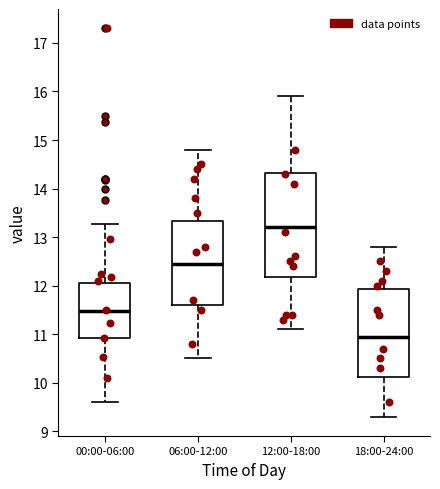

Reading left to right, transcribe this box plot: for each box, give where its median line is, the range the box spans, and where its two whiskers end, as read against the y-axis. The values are not printed on the chart, so give them approximately, as read against the axis.

00:00-06:00: median 11.5, box 10.9 to 12.0, whiskers 9.6 to 13.3
06:00-12:00: median 12.5, box 11.6 to 13.3, whiskers 10.5 to 14.8
12:00-18:00: median 13.2, box 12.2 to 14.3, whiskers 11.1 to 15.9
18:00-24:00: median 11.0, box 10.1 to 11.9, whiskers 9.3 to 12.8